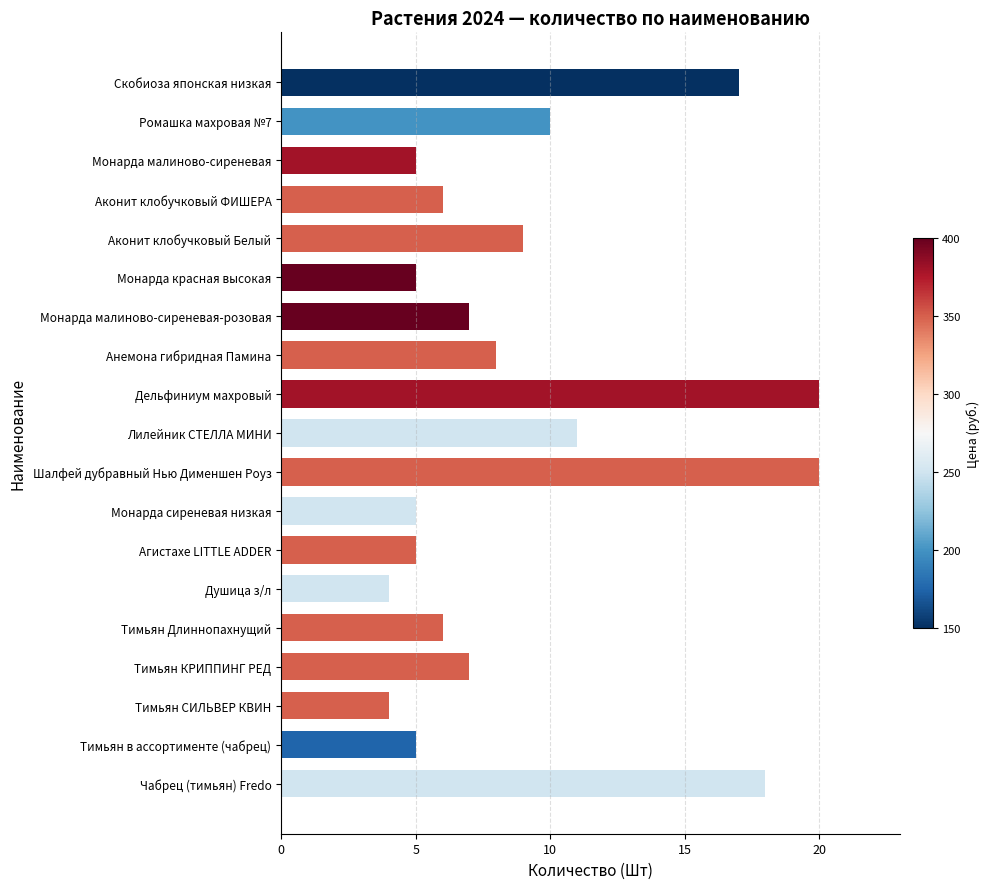

Are the bars horizontal?

Yes